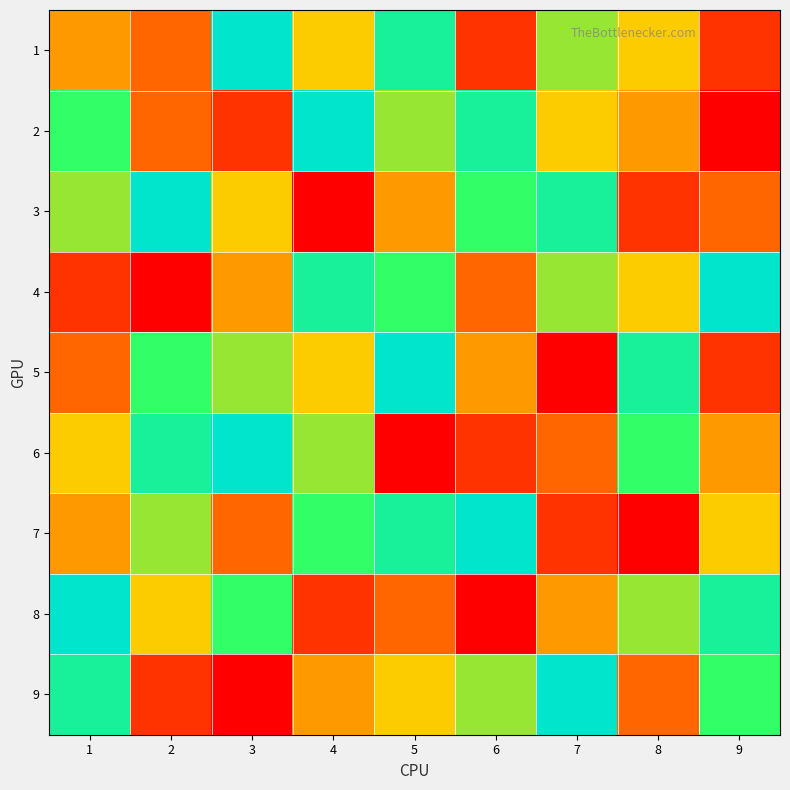

How many categories are shown in the chart?

9